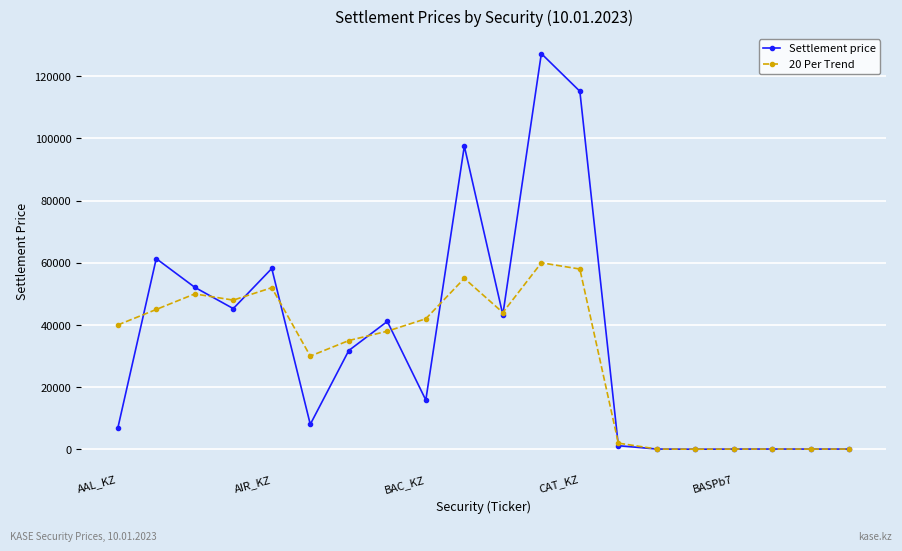

What is the maximum value for 20 Per Trend?

60000.0